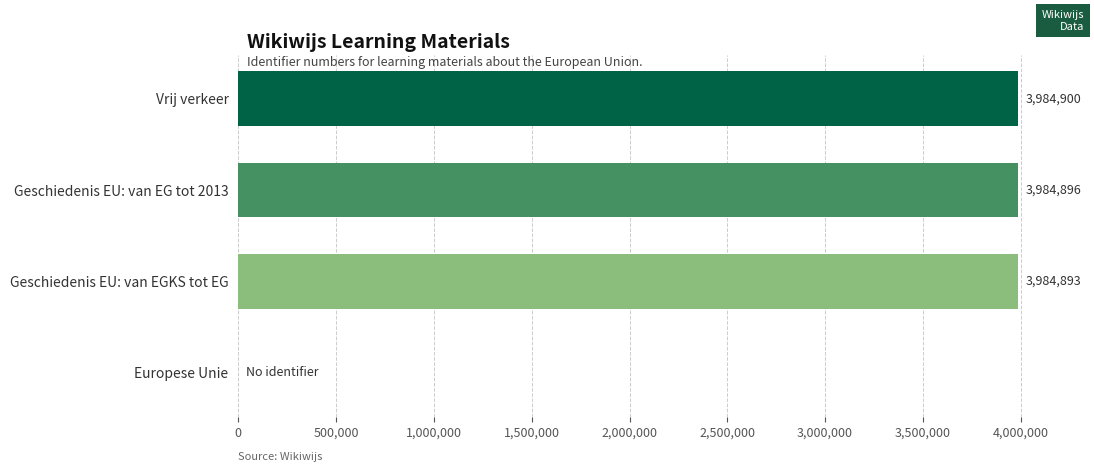

True or false: the data shows -1343941 at Europese Unie.

False